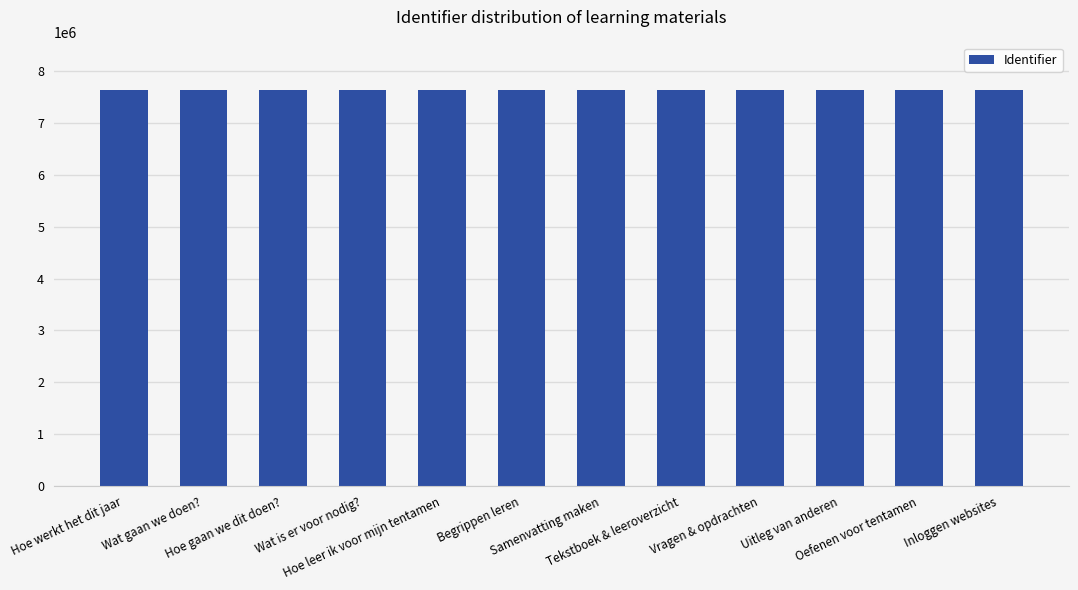

What is the average value?

7632934